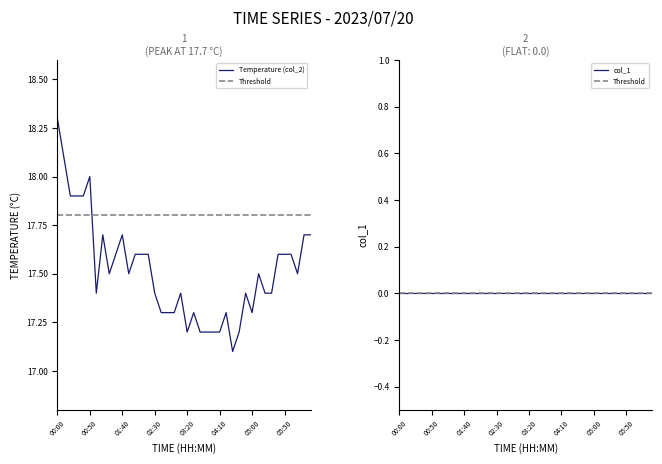

What is the lowest value of the Temperature (col_2) series?

17.1